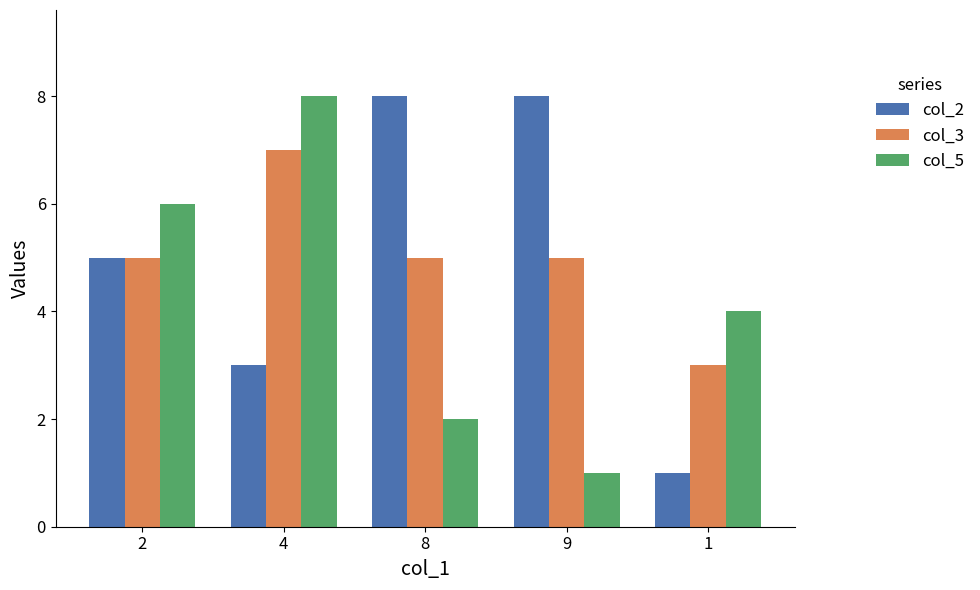

At which label does col_3 reach its peak?

4